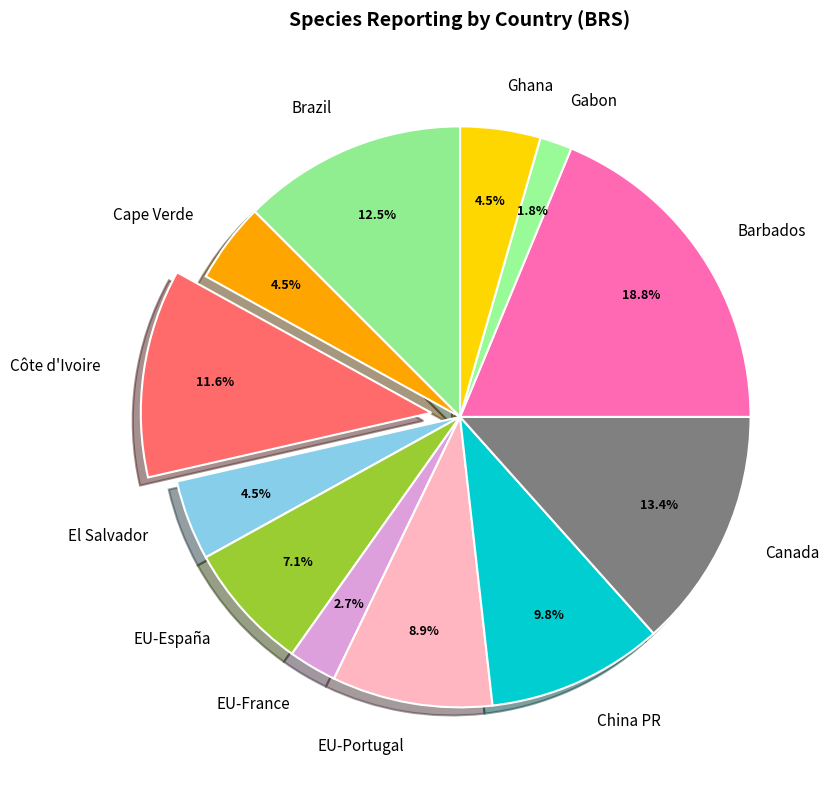

Is it true that China PR is 10% of the pie?

True